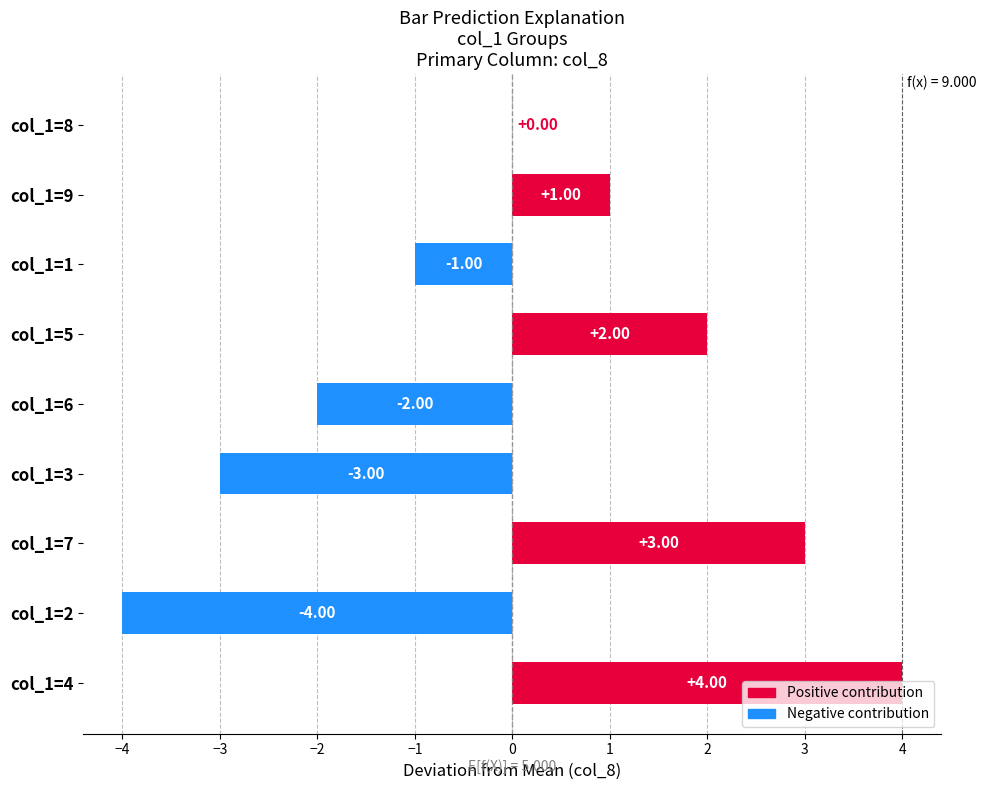

How many data points does each series have?

9